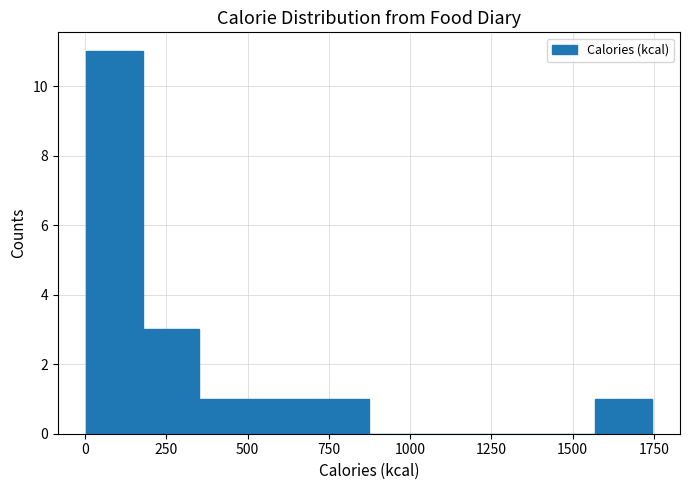

Read against the x-axis, roughly where is the centre of the tallest bar?

100